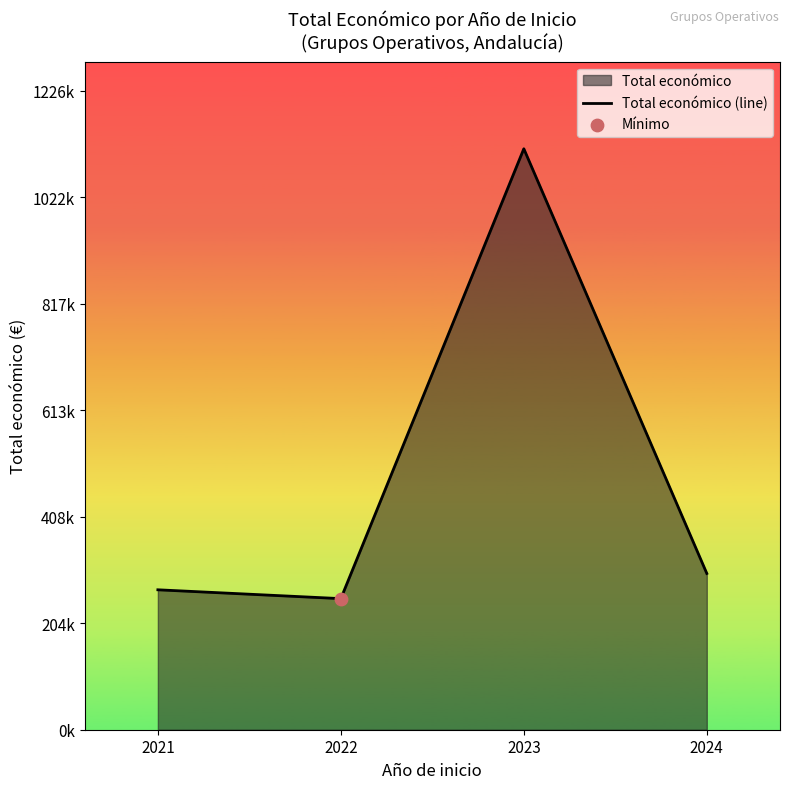

What is the change in value from 2022 to 2023?

+863616